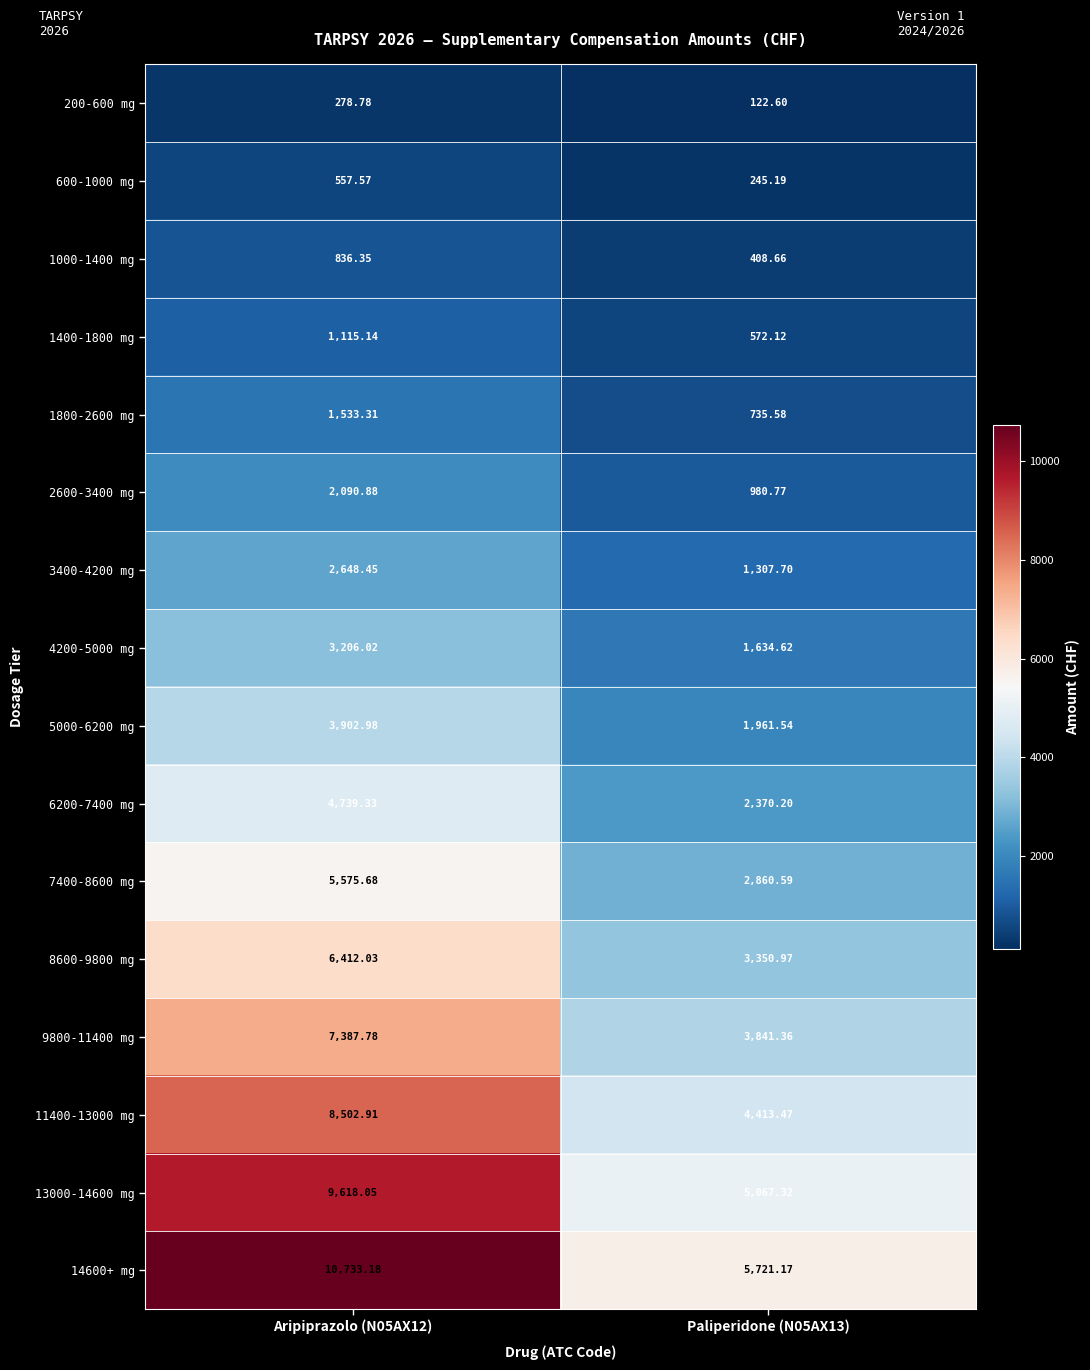

What is the total value across all series at Aripiprazolo (N05AX12)?

69138.4